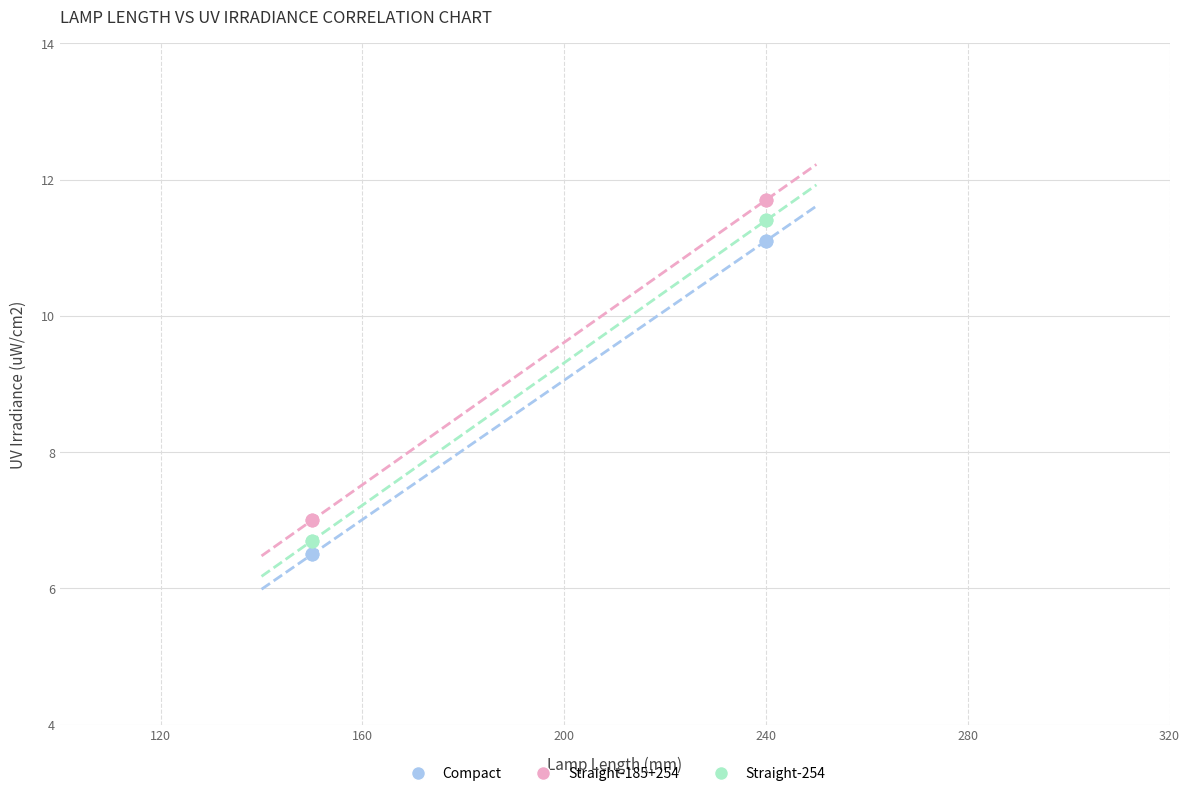

What are all the series names shown in the legend?

Compact, Straight-185+254, Straight-254